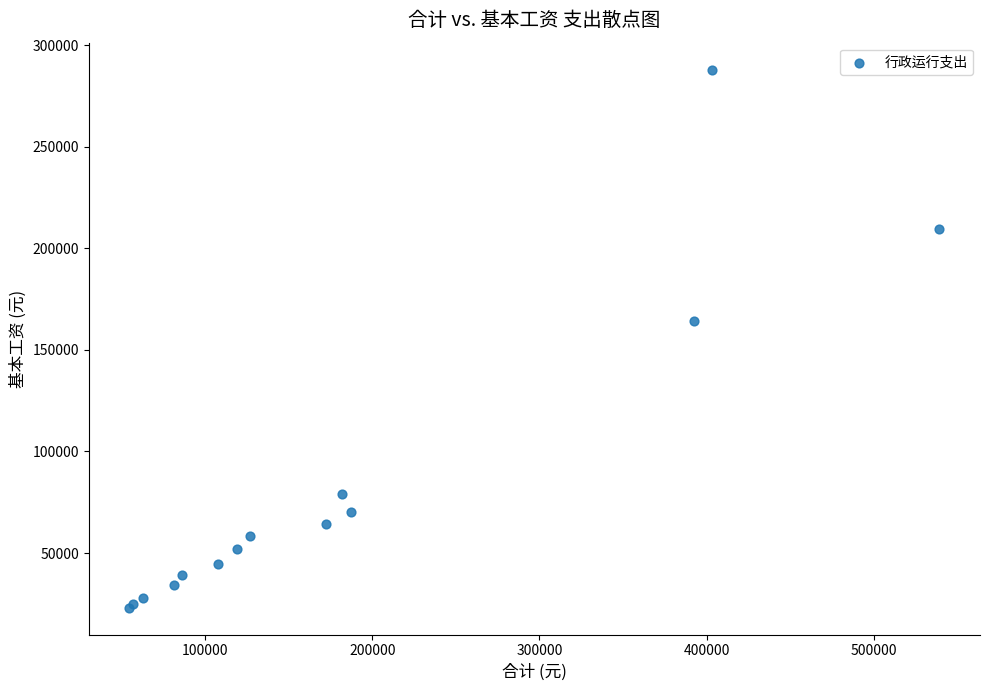

What Y value in the scatter plot is closest to 155550?

164184